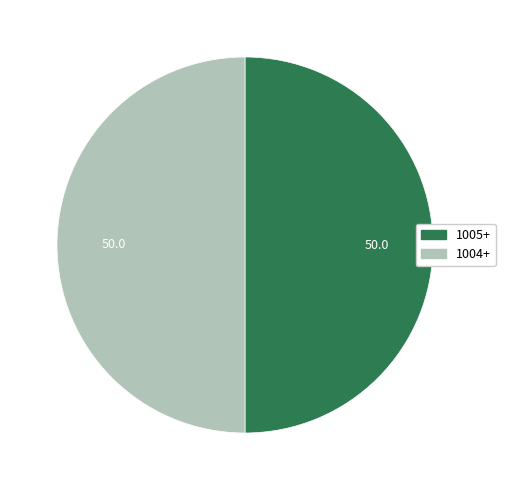

The 1005+ slice represents 57% of the pie. True or false?

False